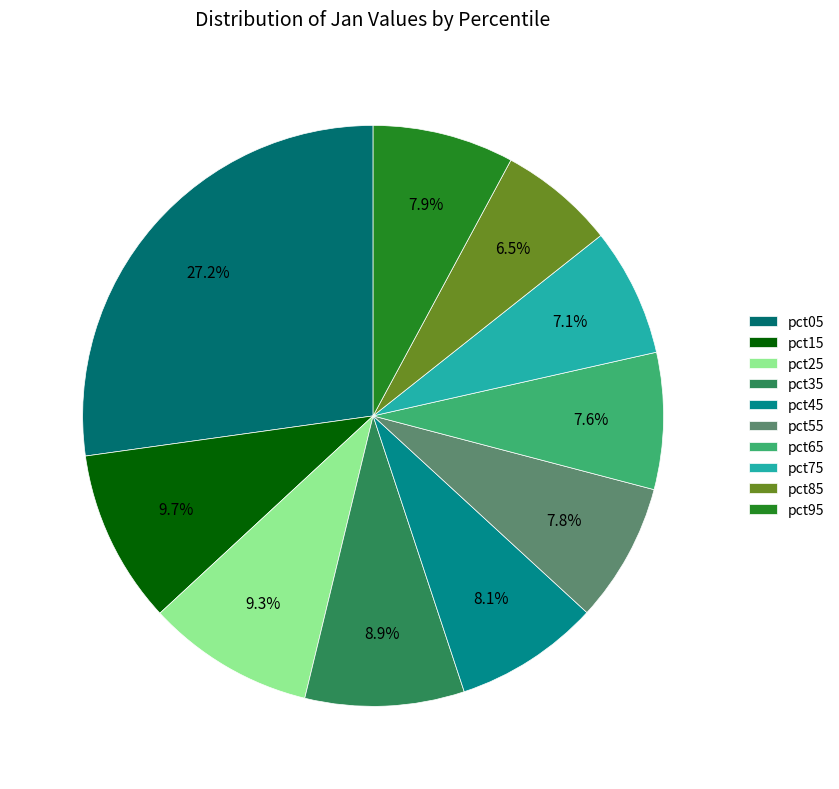

What percentage is NOT represented by pct15?

90.3%